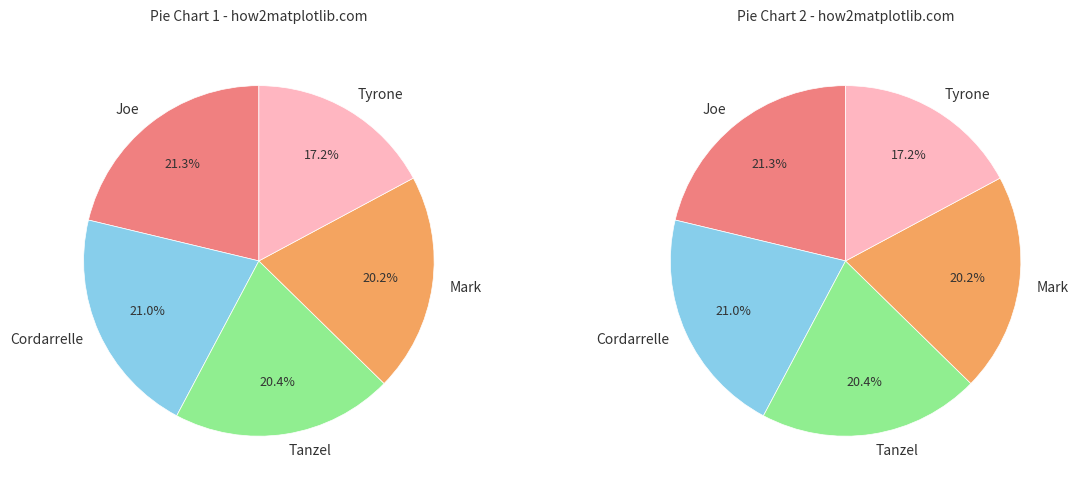

Which has a higher value, Joe or Mark?

Joe